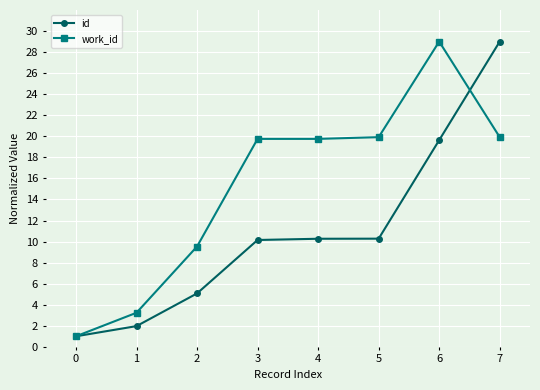

What is the difference between the work_id values at 0 and 7?

18.9